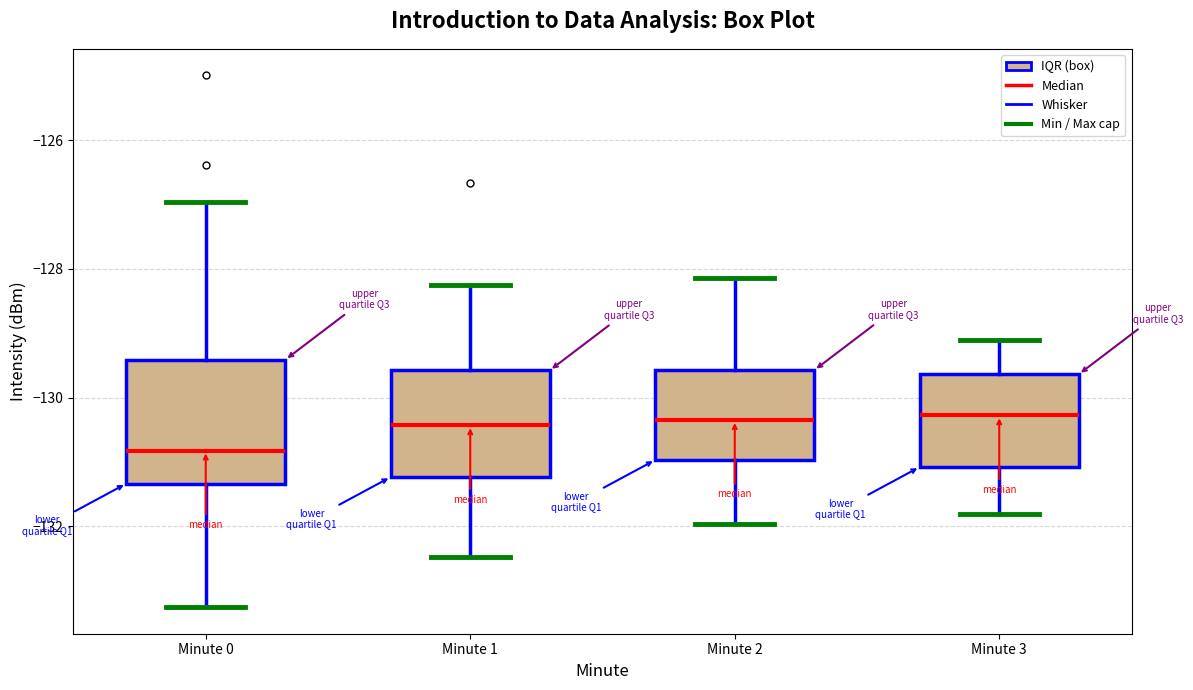

Reading left to right, transcribe this box plot: for each box, give where its median line is, the range the box spans, and where its two whiskers end, as read against the y-axis. The values are not printed on the chart, so give them approximately, as read against the axis.

Minute 0: median -130.8, box -131.4 to -129.4, whiskers -133.2 to -127.0
Minute 1: median -130.4, box -131.2 to -129.6, whiskers -132.4 to -128.2
Minute 2: median -130.4, box -131.0 to -129.6, whiskers -132.0 to -128.2
Minute 3: median -130.2, box -131.0 to -129.6, whiskers -131.8 to -129.0